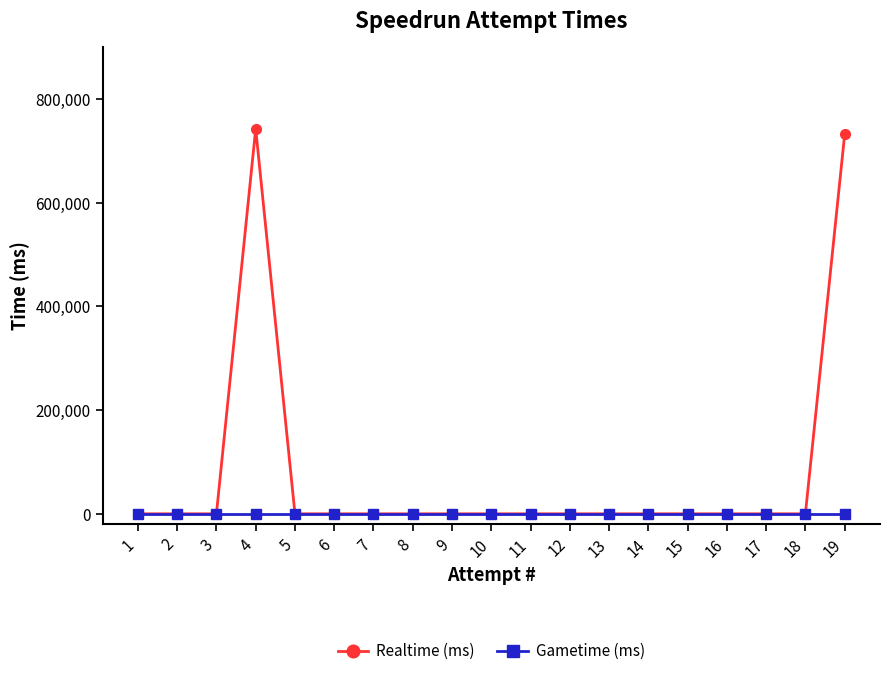

What are all the series names shown in the legend?

Realtime (ms), Gametime (ms)